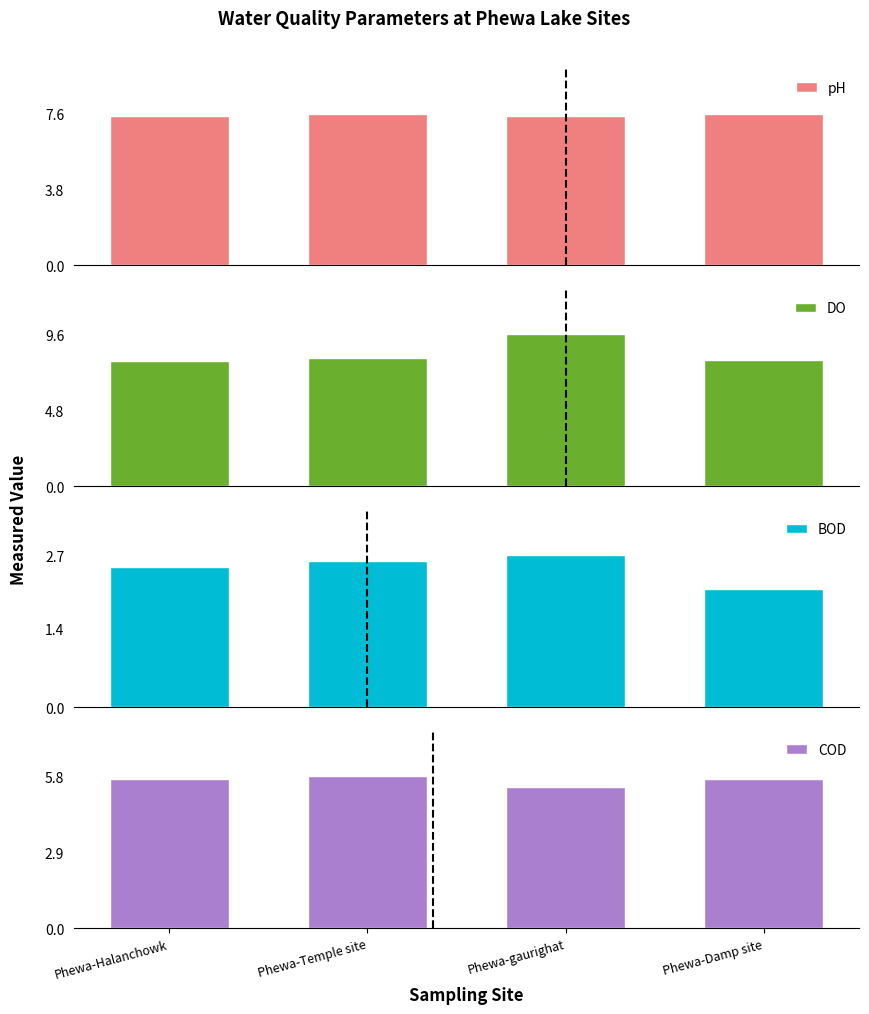

Rank the categories by COD value from highest to lowest.

Phewa-Temple site, Phewa-Halanchowk, Phewa-Damp site, Phewa-gaurighat